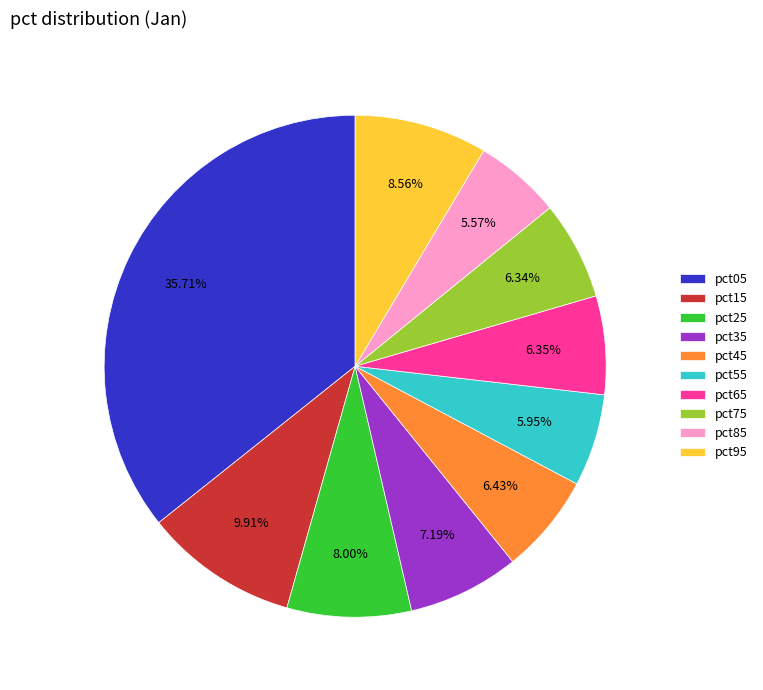

To the nearest percent, what is the difference between the pct25 and pct35 slice percentages?

1%